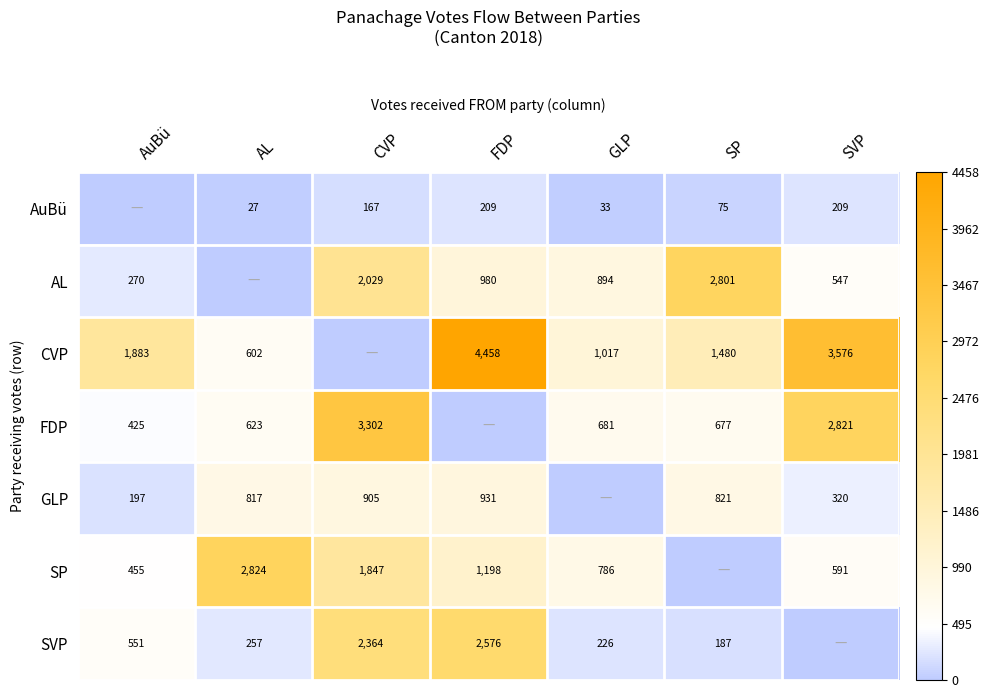

What is the difference between the FDP values at SP and SVP?

2144